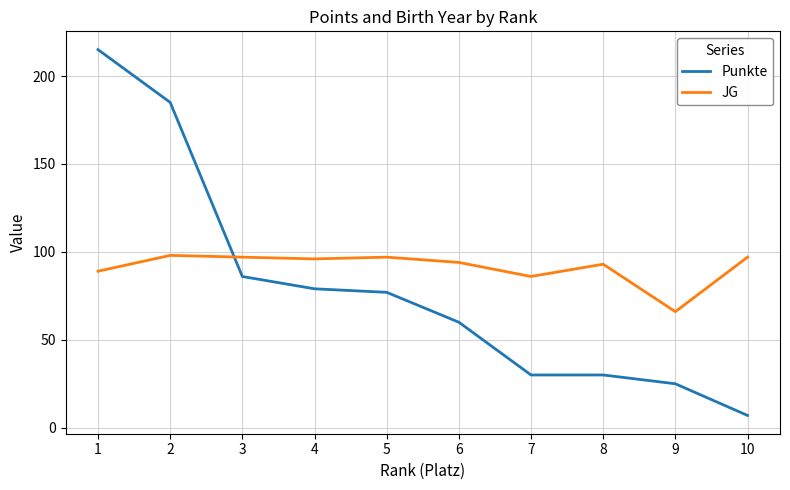

What is the sum of the Punkte values at 3 and 7?

116